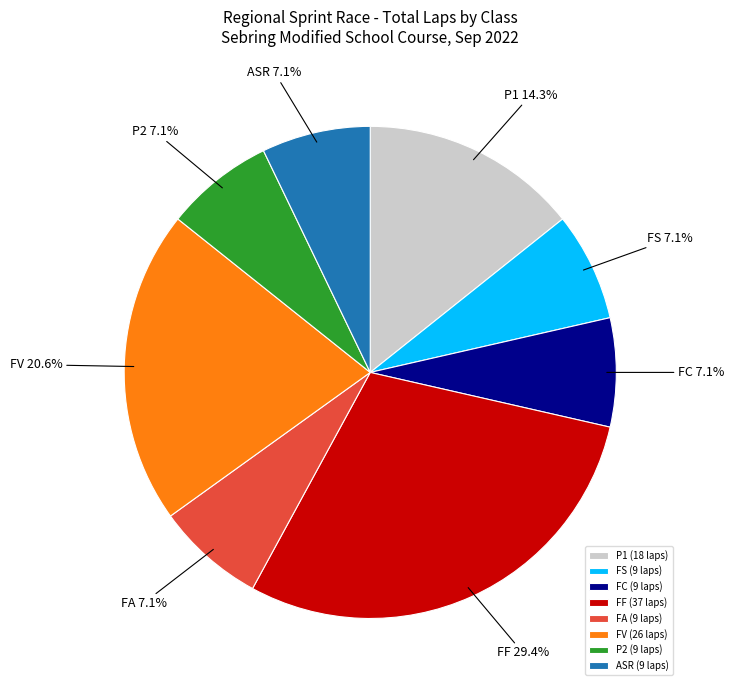

Is there a majority slice in this chart?

No